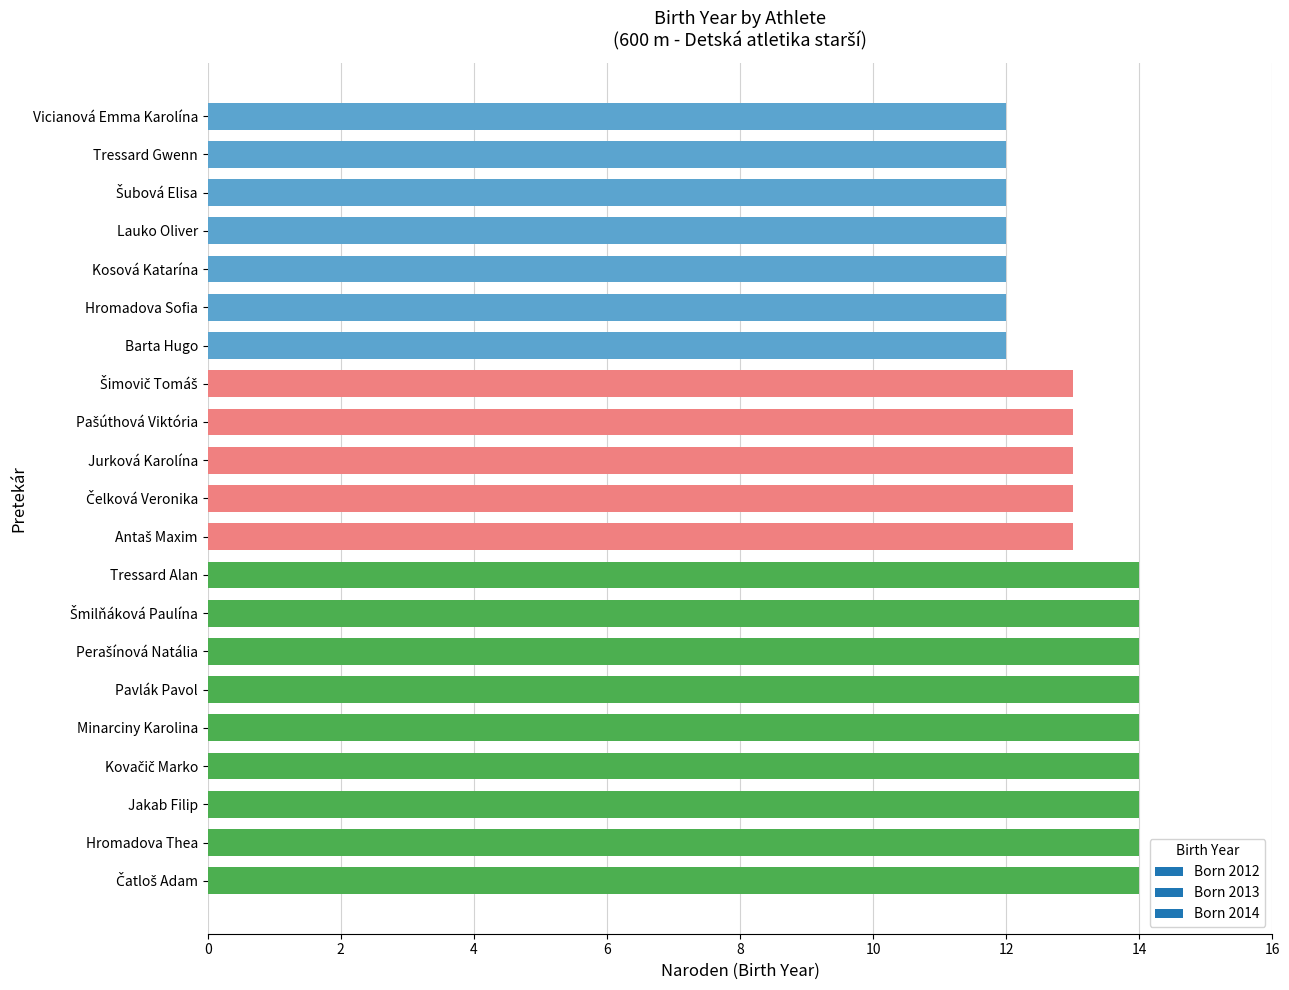

What is the maximum value shown in the chart?

14